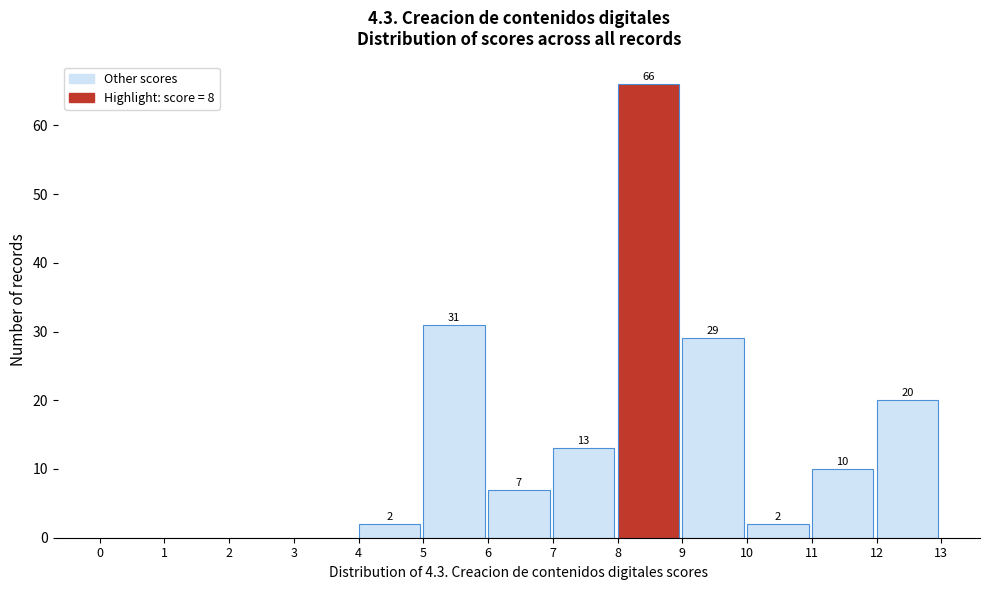

Which range on the x-axis has the tallest bar?

8 to 9